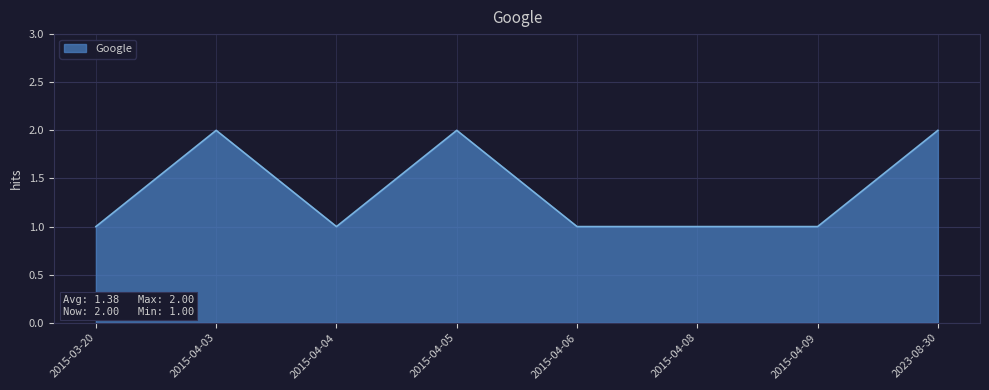

What is the change in value from 2015-04-03 to 2015-04-04?

-1